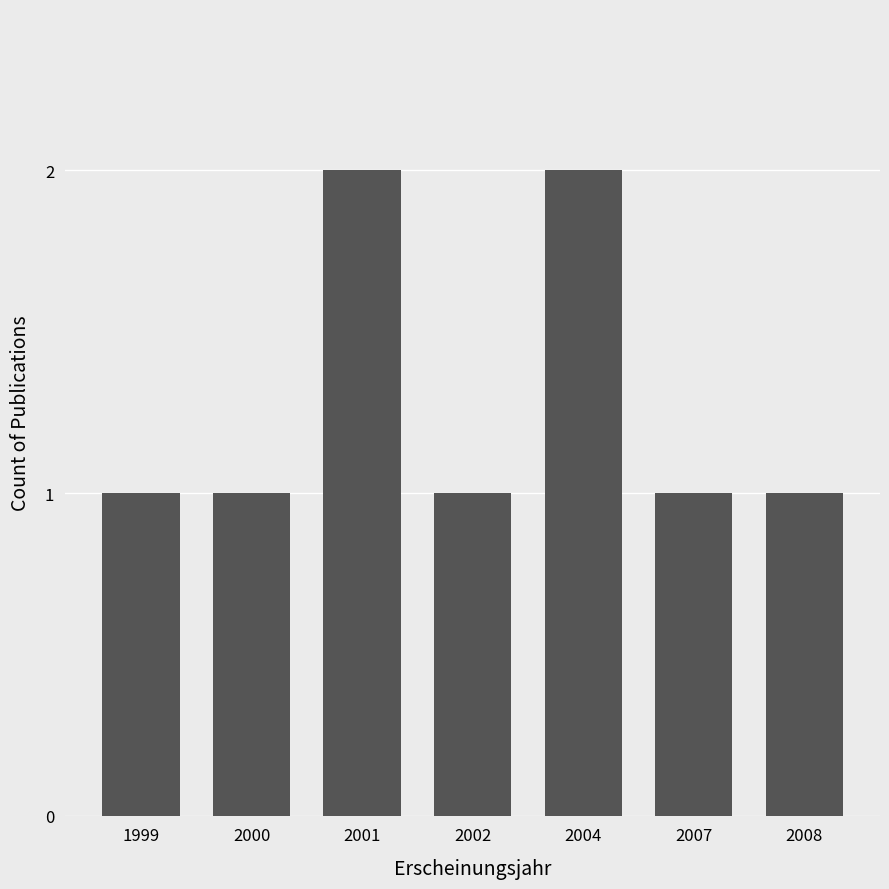

Approximately how many times larger is the value at 1999 compared to 2001?

0.5